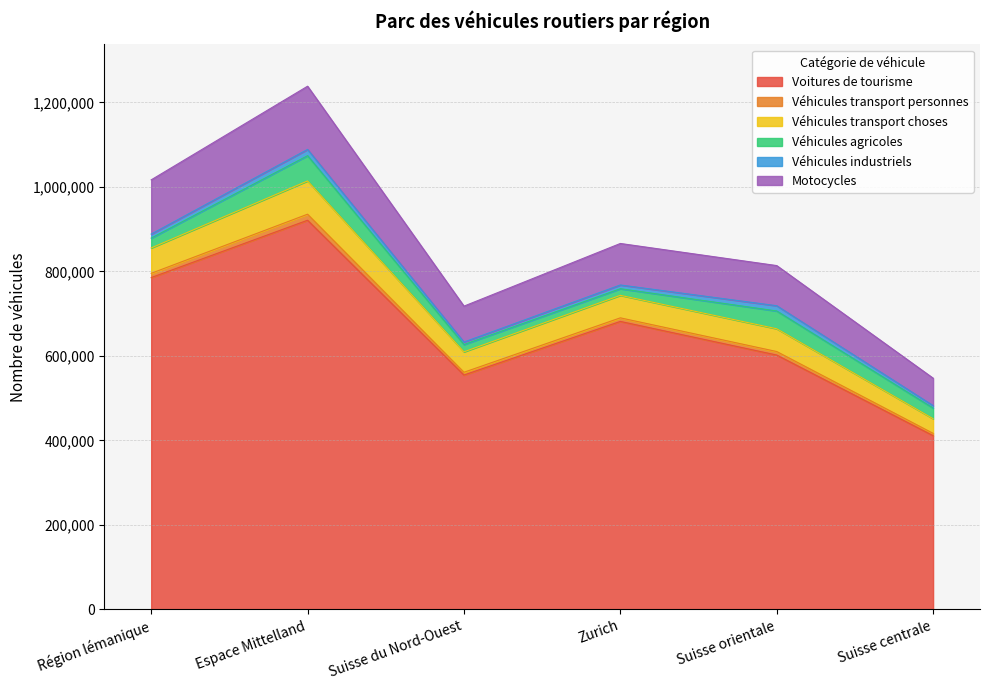

Where is the first local minimum for Motocycles?

Suisse du Nord-Ouest